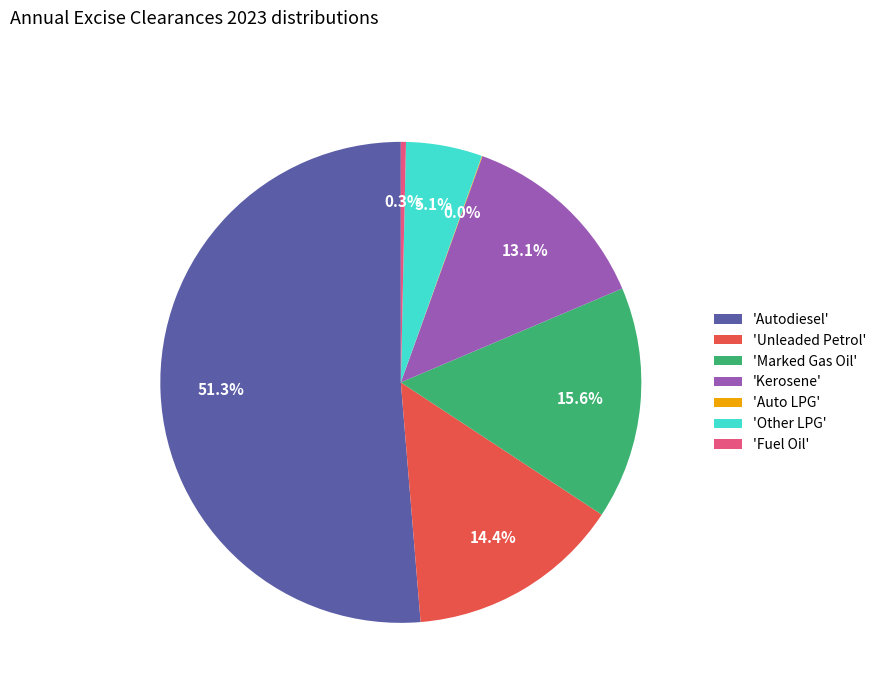

Between 'Other LPG' and 'Kerosene', which is larger?

'Kerosene'